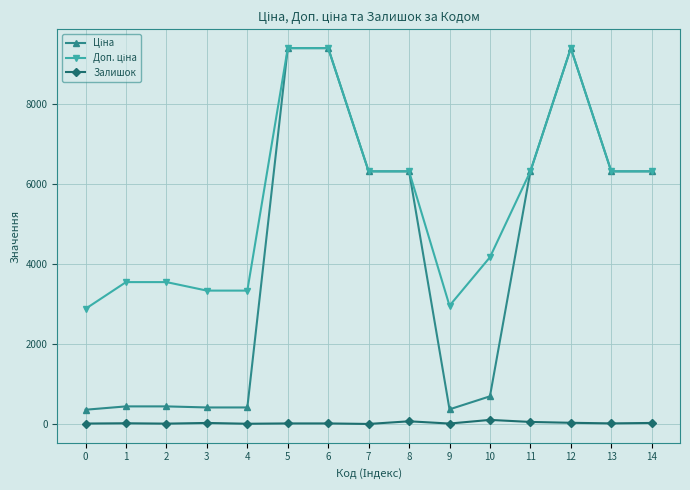

What is the maximum value shown in the chart?

9384.0